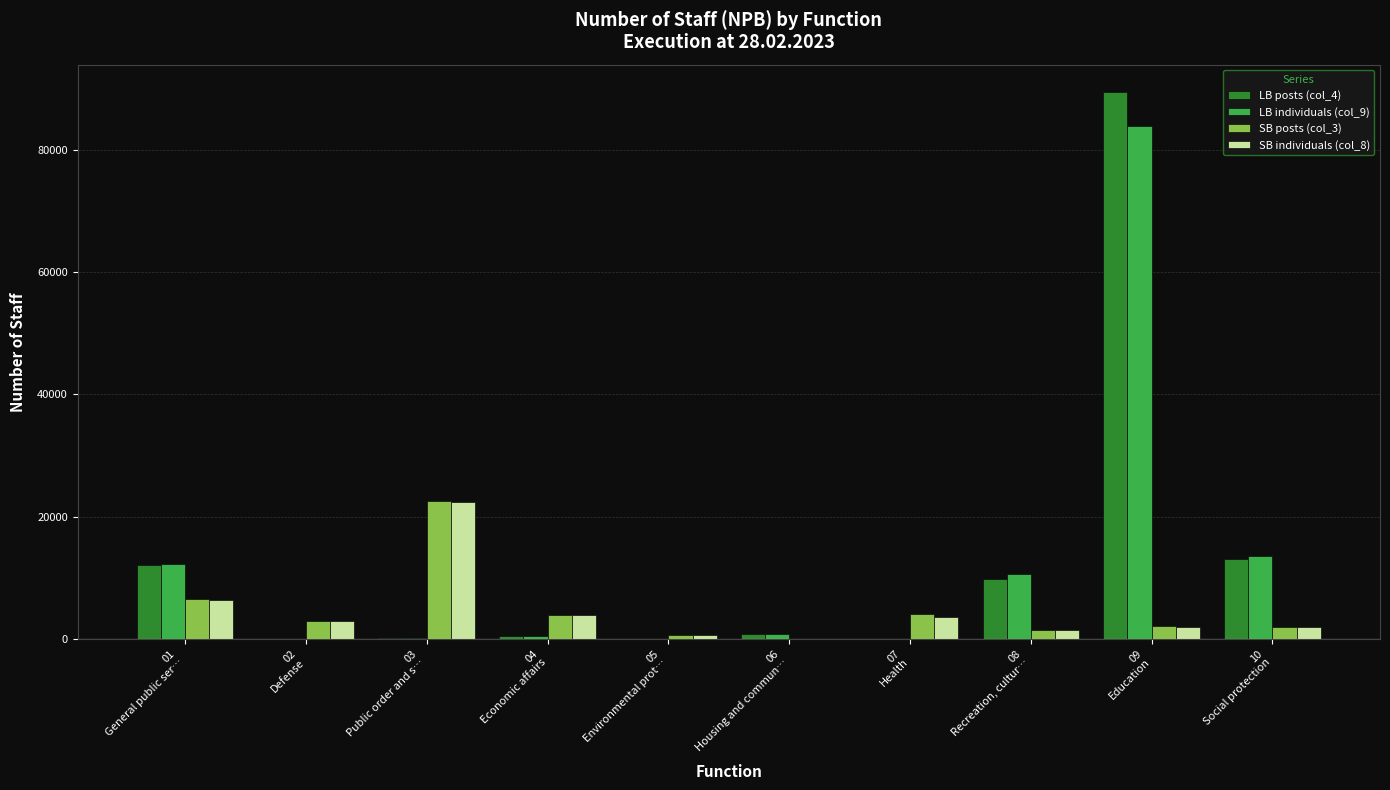

What is the sum of the SB individuals (col_8) values at 04
Economic affairs and 07
Health?

7560.0